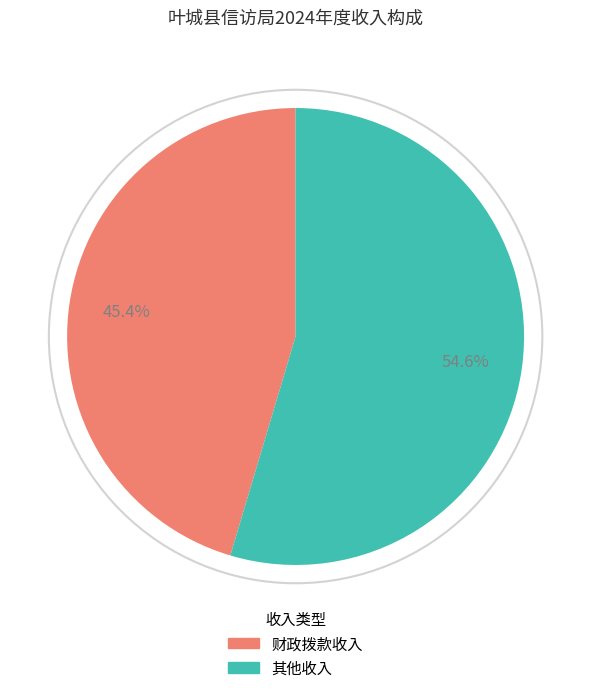

Does any single category account for the majority?

Yes